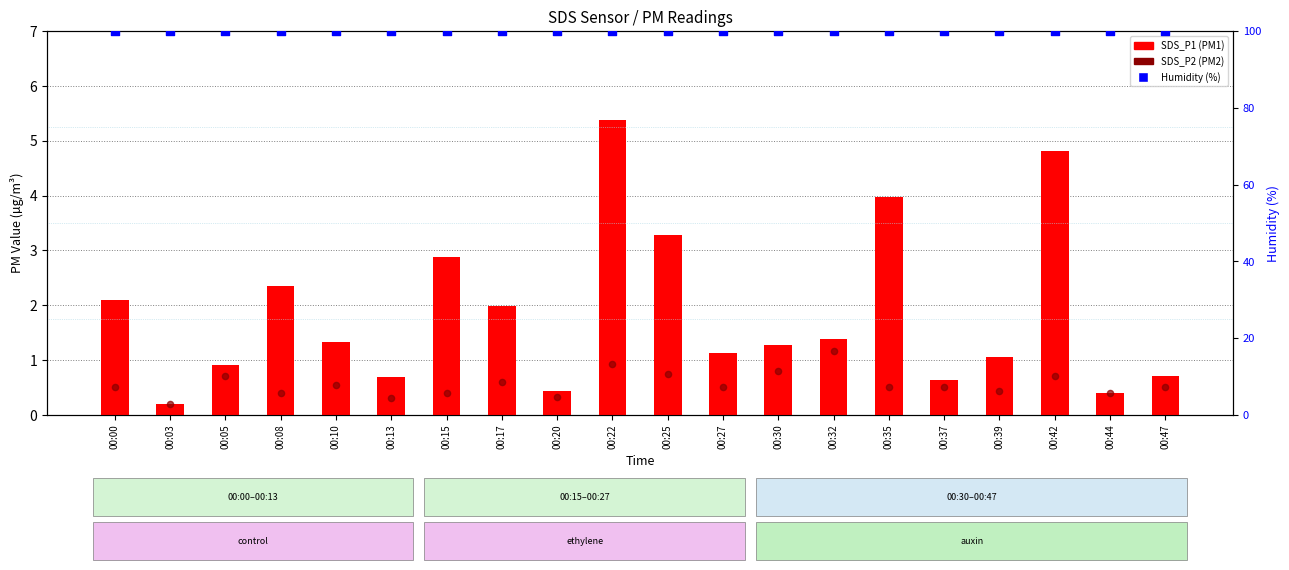

Which series reaches the maximum Y coordinate?

Humidity (%)